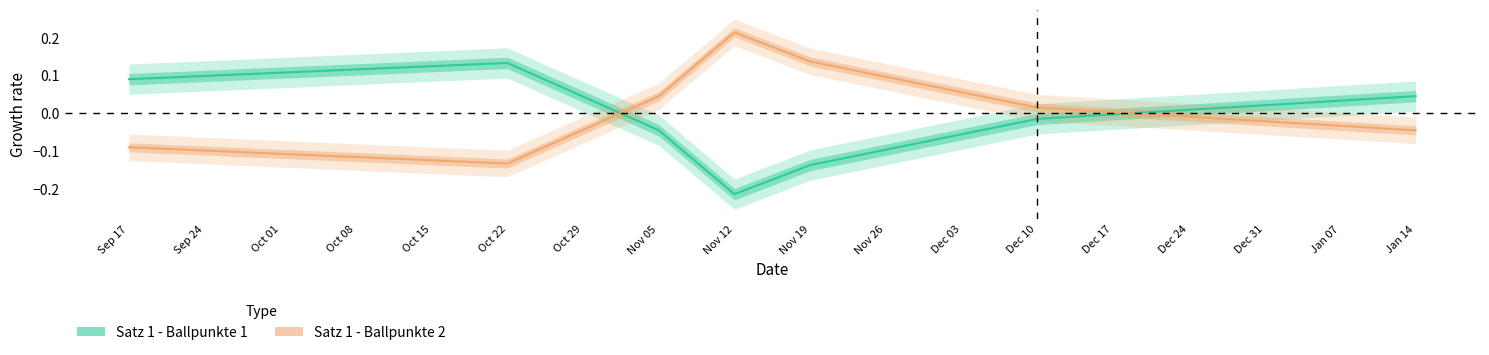

Count the number of categories in the chart.

7